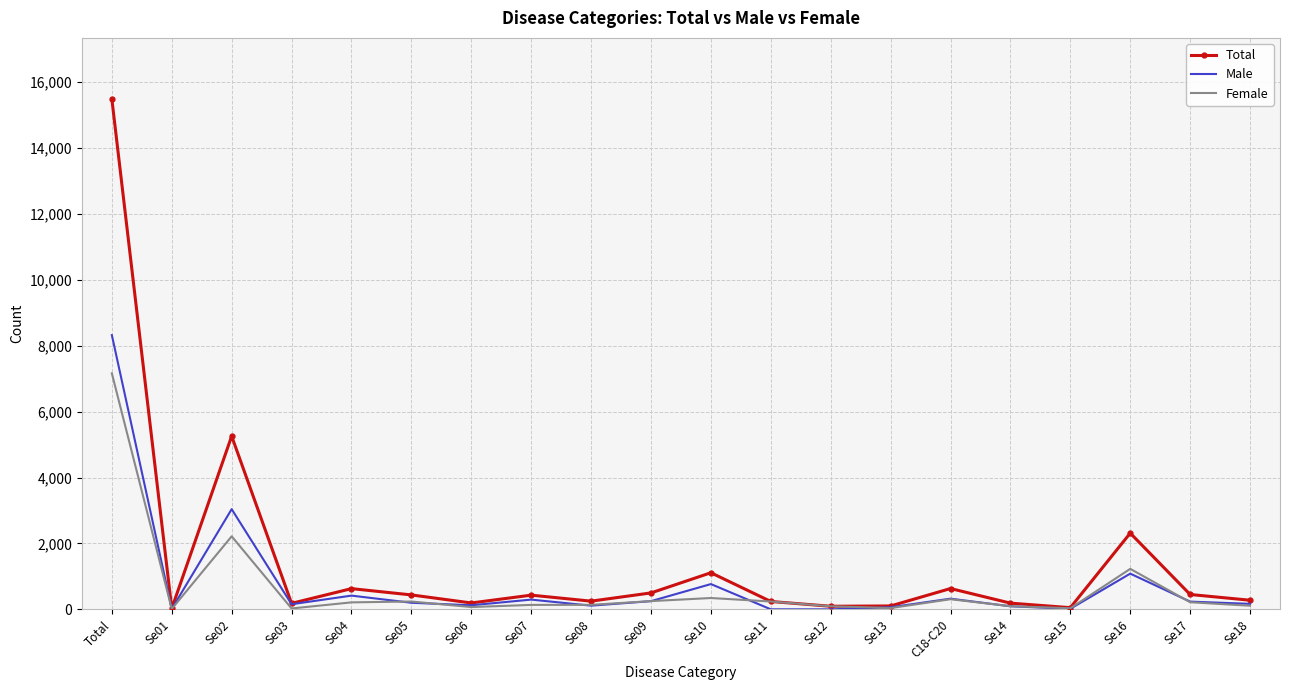

Which series changed the most between Se04 and Se16?

Total